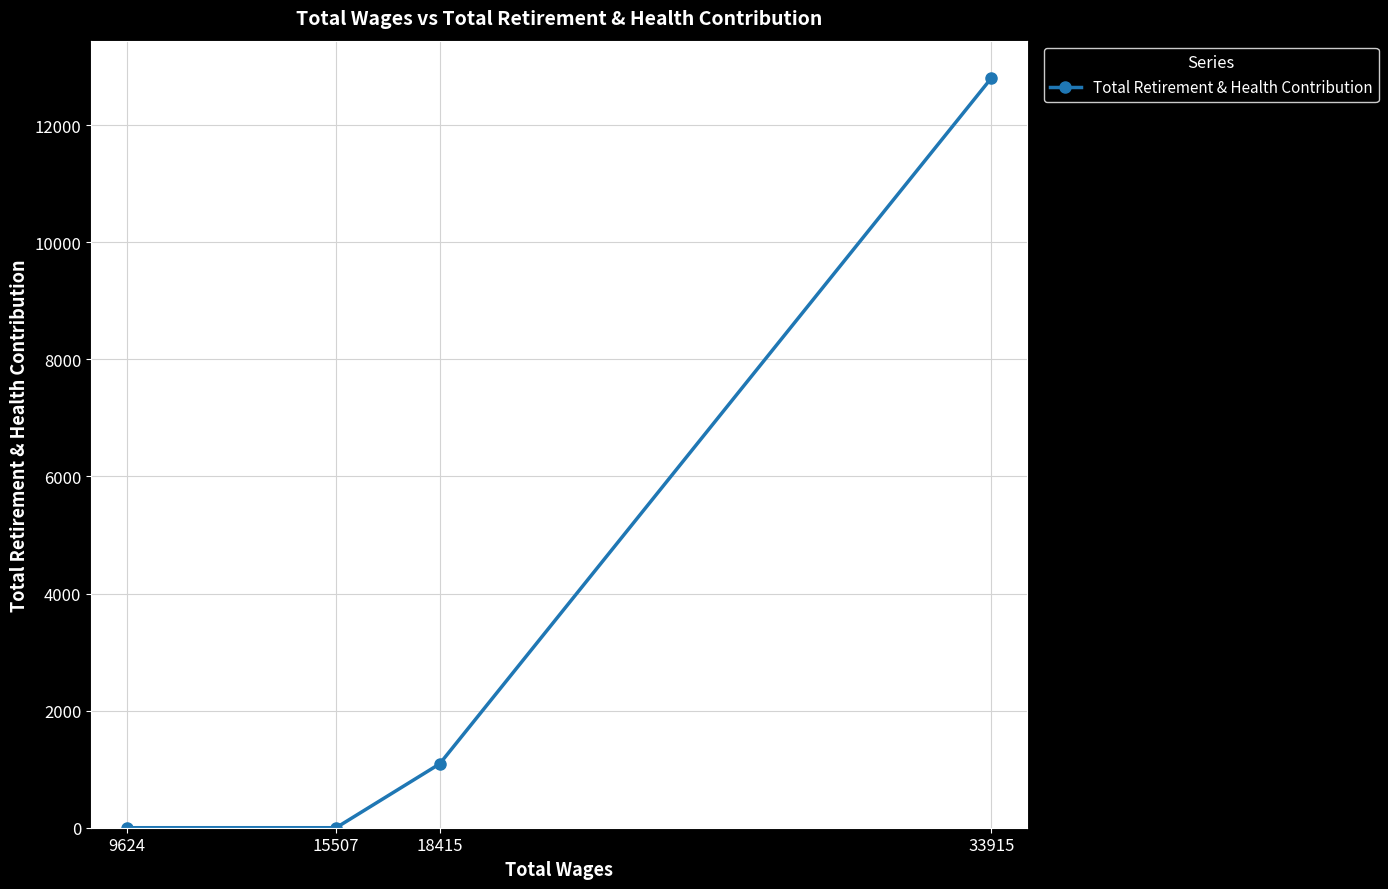

What is the difference between the maximum and minimum values?

12804